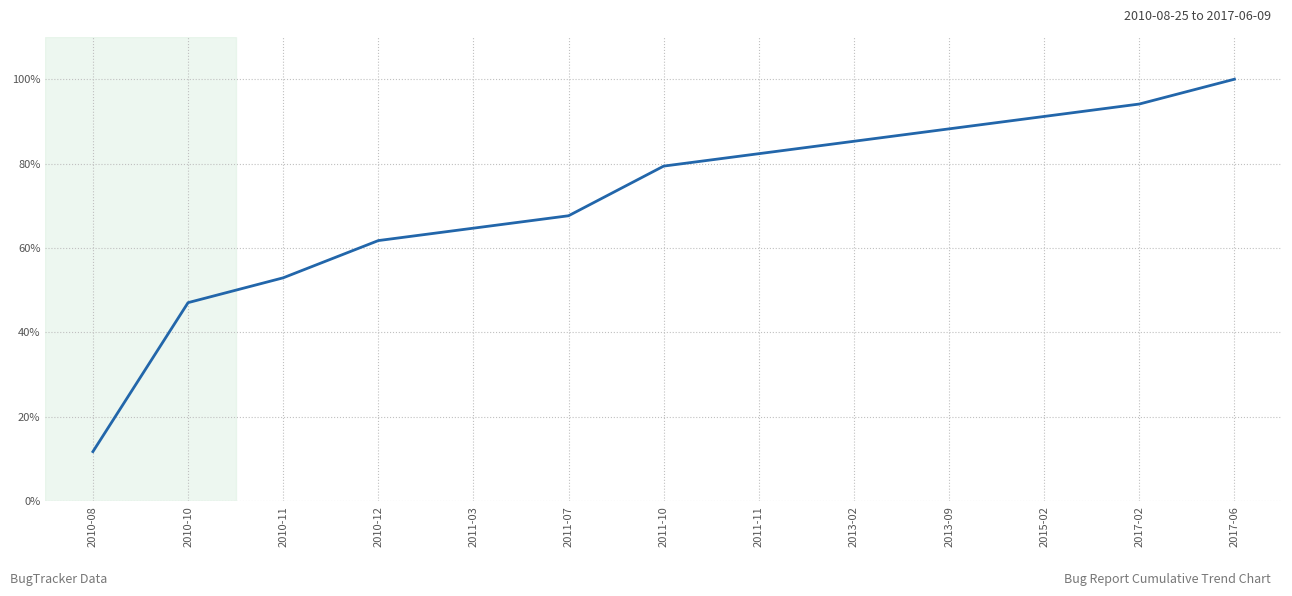

Which category has the lowest value across all series?

2010-08